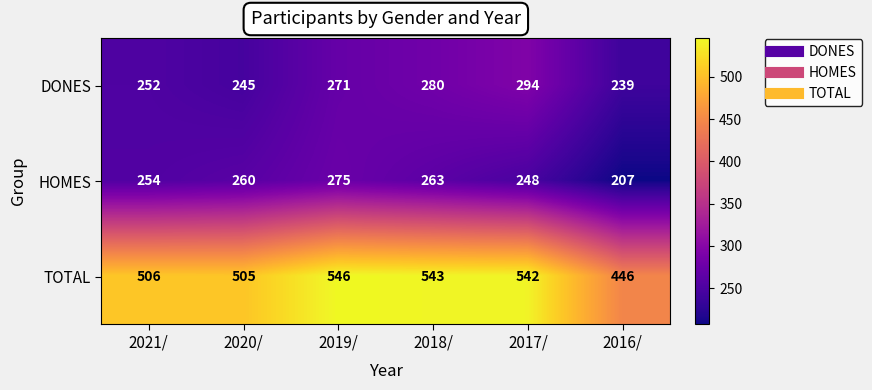

What is the maximum value for HOMES?

275